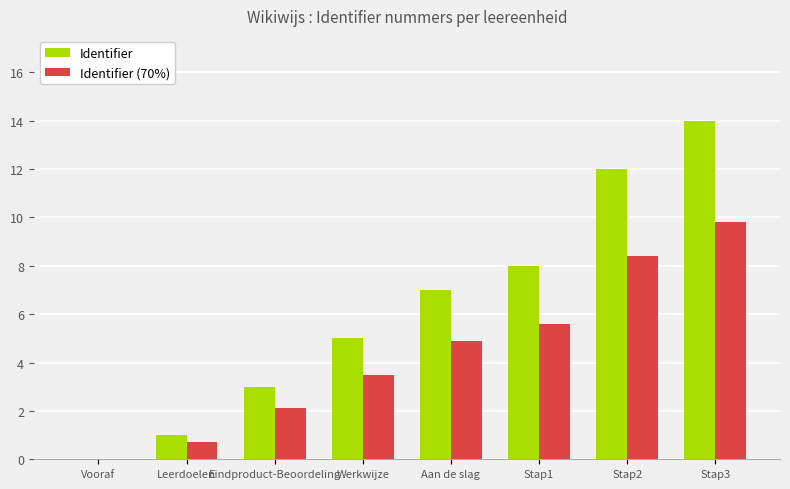

Where is Identifier nearest to the value 7?

Aan de slag